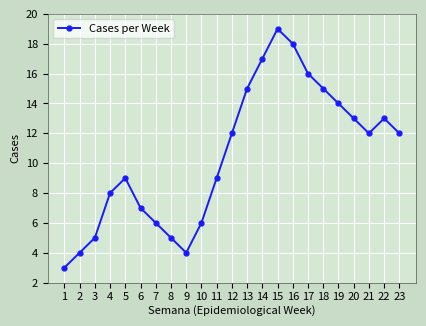

The chart shows a value of 16 at 12. True or false?

False